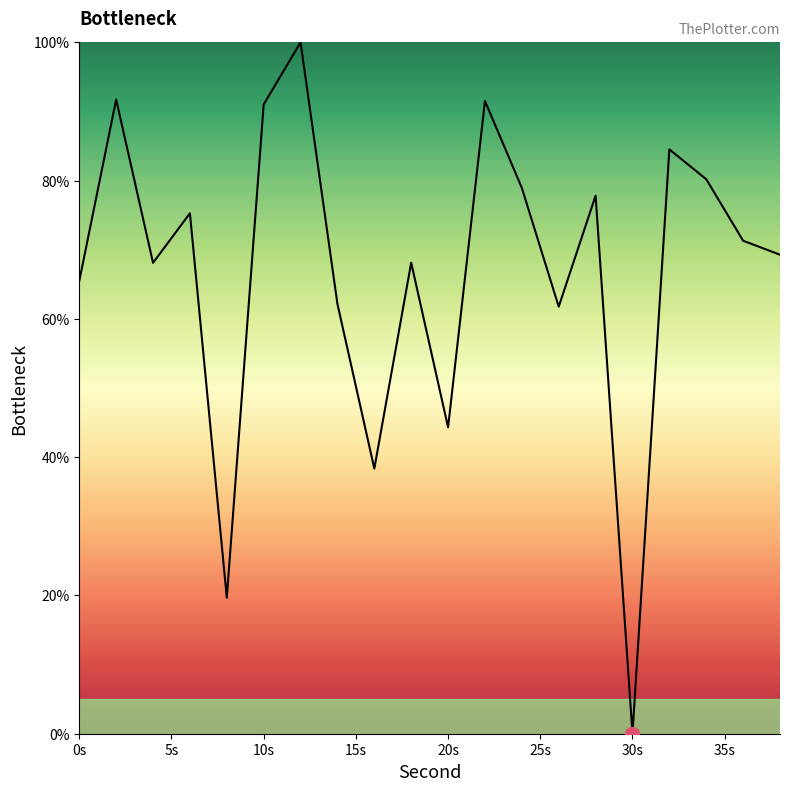

The chart shows a value of 65.5 at 0s. True or false?

True